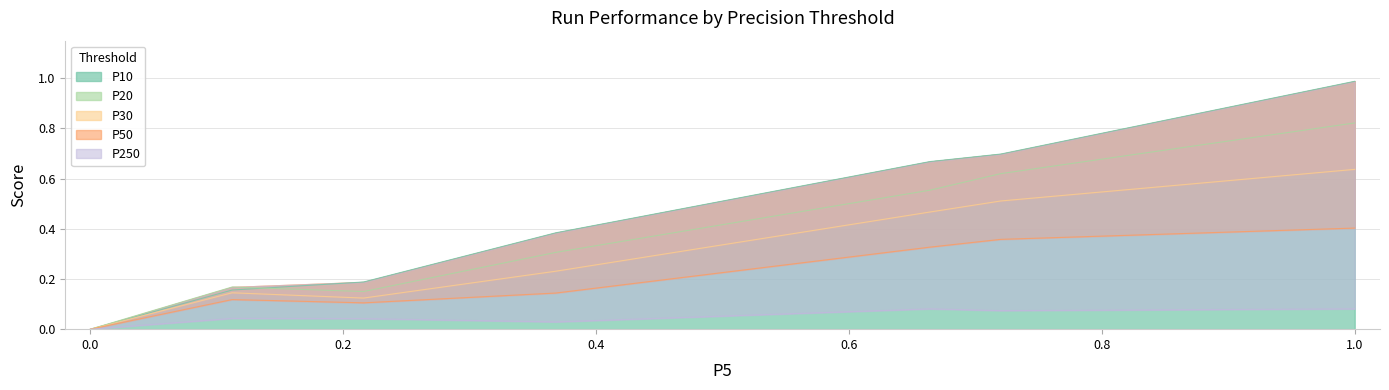

True or false: P30 and P20 intersect in this chart.

False